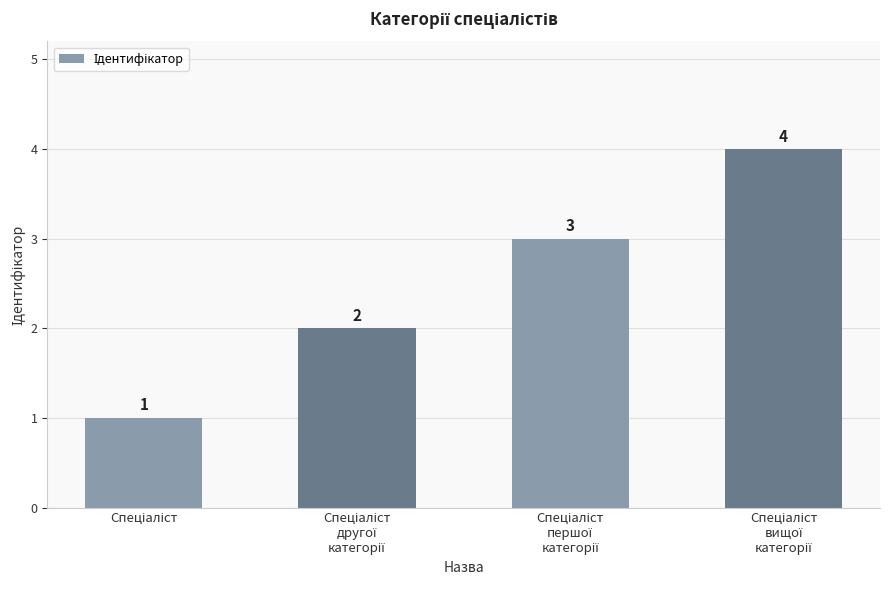

What is the difference between the maximum and minimum values?

3